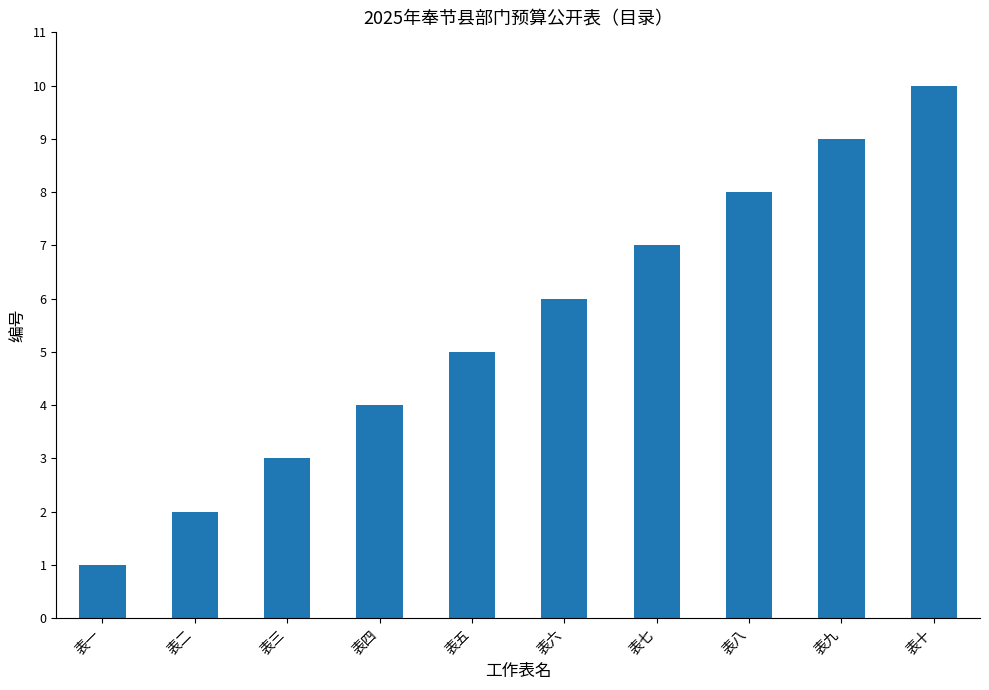

How many values are between 3 and 8?

6